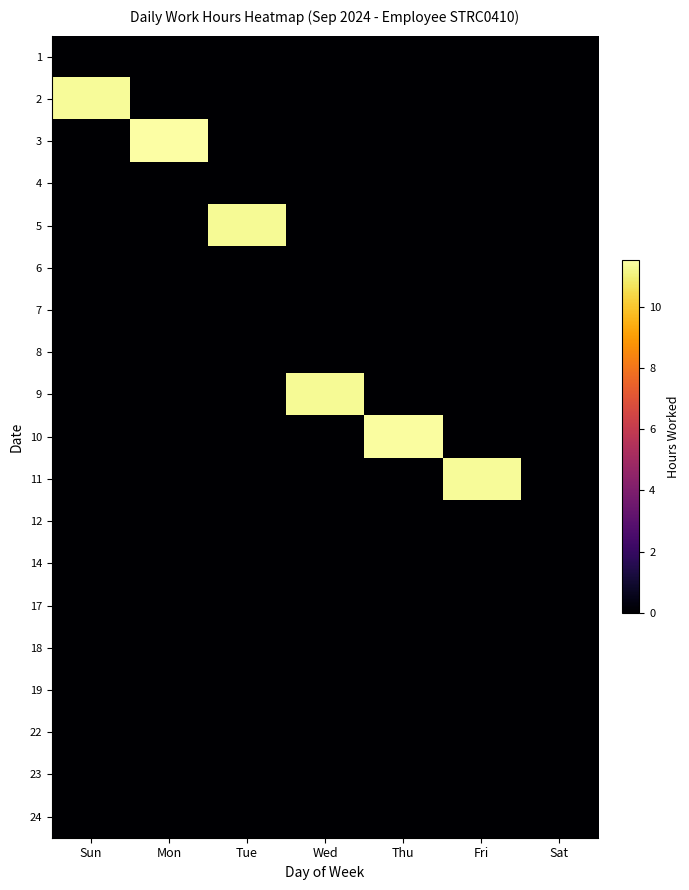

Reading right to left, extract all data points from this chart.

1: Sat=0.0	Fri=0.0	Thu=0.0	Wed=0.0	Tue=0.0	Mon=0.0	Sun=0.0
2: Sat=0.0	Fri=0.0	Thu=0.0	Wed=0.0	Tue=0.0	Mon=0.0	Sun=11.4
3: Sat=0.0	Fri=0.0	Thu=0.0	Wed=0.0	Tue=0.0	Mon=11.5	Sun=0.0
4: Sat=0.0	Fri=0.0	Thu=0.0	Wed=0.0	Tue=0.0	Mon=0.0	Sun=0.0
5: Sat=0.0	Fri=0.0	Thu=0.0	Wed=0.0	Tue=11.3	Mon=0.0	Sun=0.0
6: Sat=0.0	Fri=0.0	Thu=0.0	Wed=0.0	Tue=0.0	Mon=0.0	Sun=0.0
7: Sat=0.0	Fri=0.0	Thu=0.0	Wed=0.0	Tue=0.0	Mon=0.0	Sun=0.0
8: Sat=0.0	Fri=0.0	Thu=0.0	Wed=0.0	Tue=0.0	Mon=0.0	Sun=0.0
9: Sat=0.0	Fri=0.0	Thu=0.0	Wed=11.3	Tue=0.0	Mon=0.0	Sun=0.0
10: Sat=0.0	Fri=0.0	Thu=11.5	Wed=0.0	Tue=0.0	Mon=0.0	Sun=0.0
11: Sat=0.0	Fri=11.4	Thu=0.0	Wed=0.0	Tue=0.0	Mon=0.0	Sun=0.0
12: Sat=0.0	Fri=0.0	Thu=0.0	Wed=0.0	Tue=0.0	Mon=0.0	Sun=0.0
14: Sat=0.0	Fri=0.0	Thu=0.0	Wed=0.0	Tue=0.0	Mon=0.0	Sun=0.0
17: Sat=0.0	Fri=0.0	Thu=0.0	Wed=0.0	Tue=0.0	Mon=0.0	Sun=0.0
18: Sat=0.0	Fri=0.0	Thu=0.0	Wed=0.0	Tue=0.0	Mon=0.0	Sun=0.0
19: Sat=0.0	Fri=0.0	Thu=0.0	Wed=0.0	Tue=0.0	Mon=0.0	Sun=0.0
22: Sat=0.0	Fri=0.0	Thu=0.0	Wed=0.0	Tue=0.0	Mon=0.0	Sun=0.0
23: Sat=0.0	Fri=0.0	Thu=0.0	Wed=0.0	Tue=0.0	Mon=0.0	Sun=0.0
24: Sat=0.0	Fri=0.0	Thu=0.0	Wed=0.0	Tue=0.0	Mon=0.0	Sun=0.0